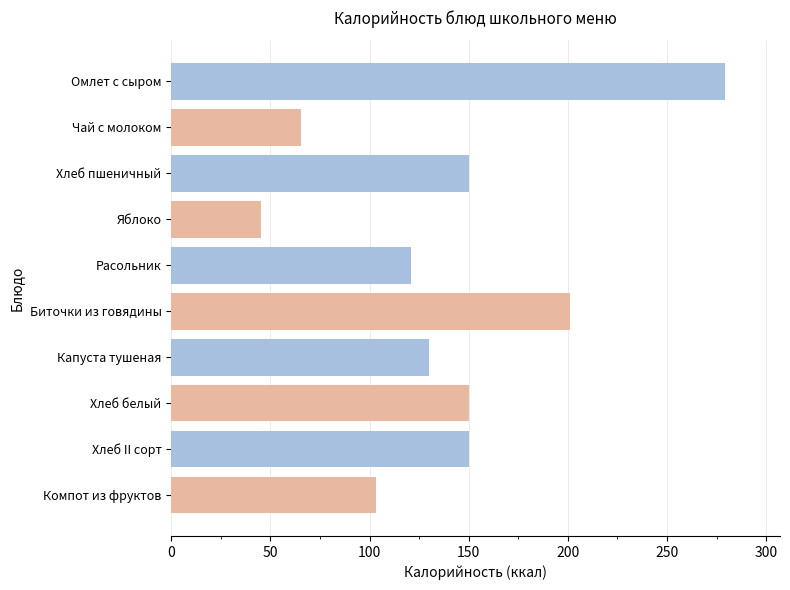

Is it true that the value at Хлеб пшеничный is 218.8?

False